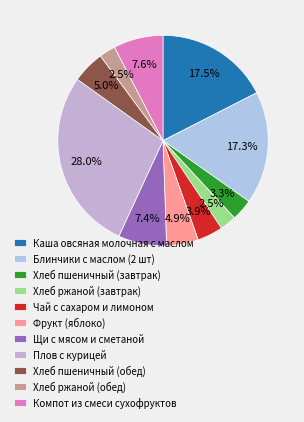

Which category has the biggest portion of the pie?

Плов с курицей